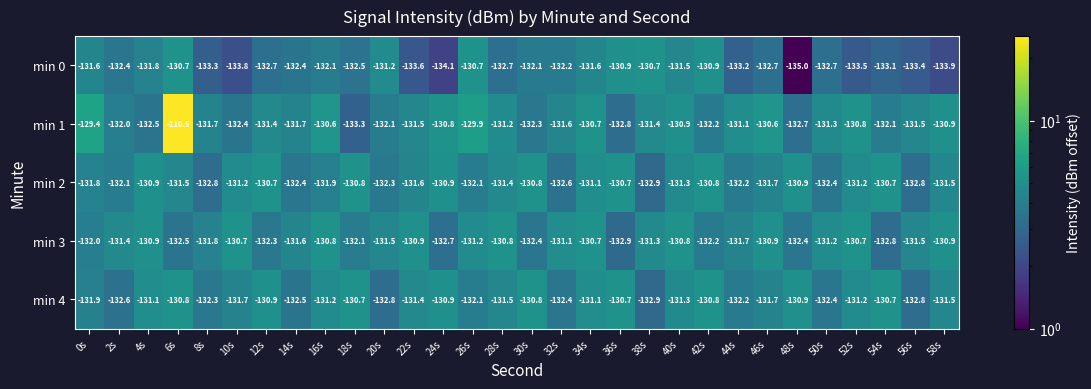

At which label does min 4 first exceed -131?

6s